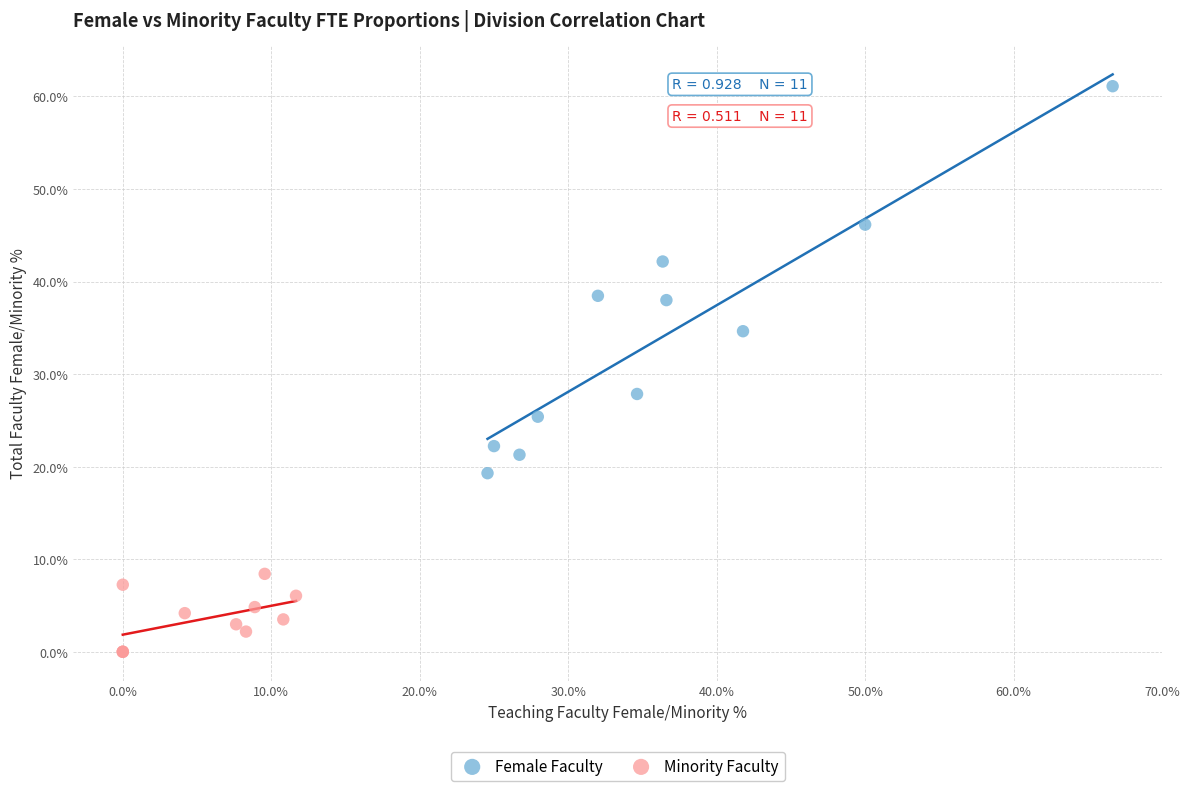

What are all the series names shown in the legend?

Female Faculty, Minority Faculty